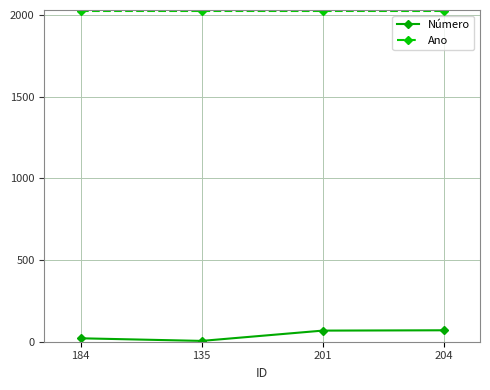

True or false: Ano and Número intersect in this chart.

False